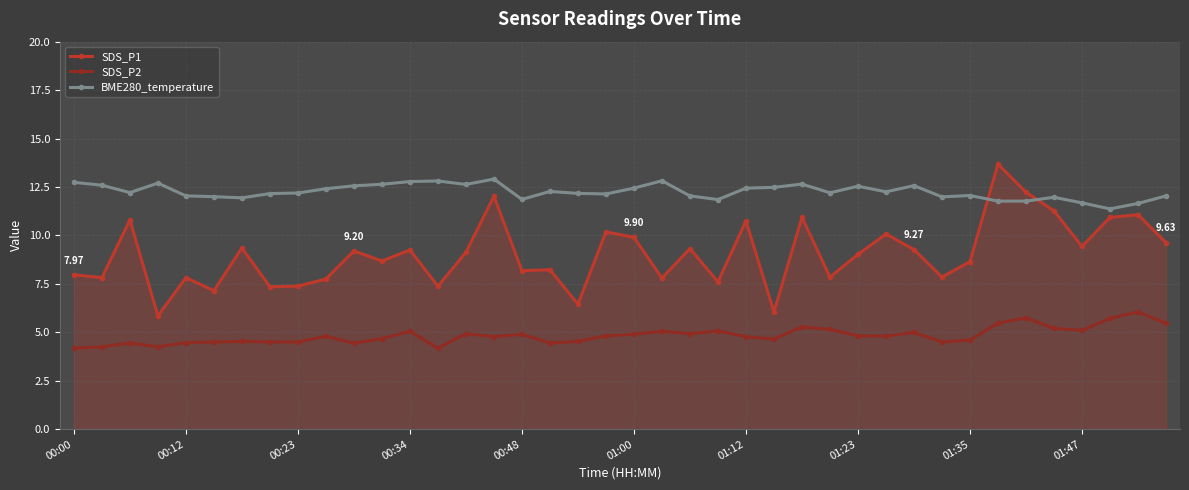

Which series has the largest range (max minus min)?

SDS_P1